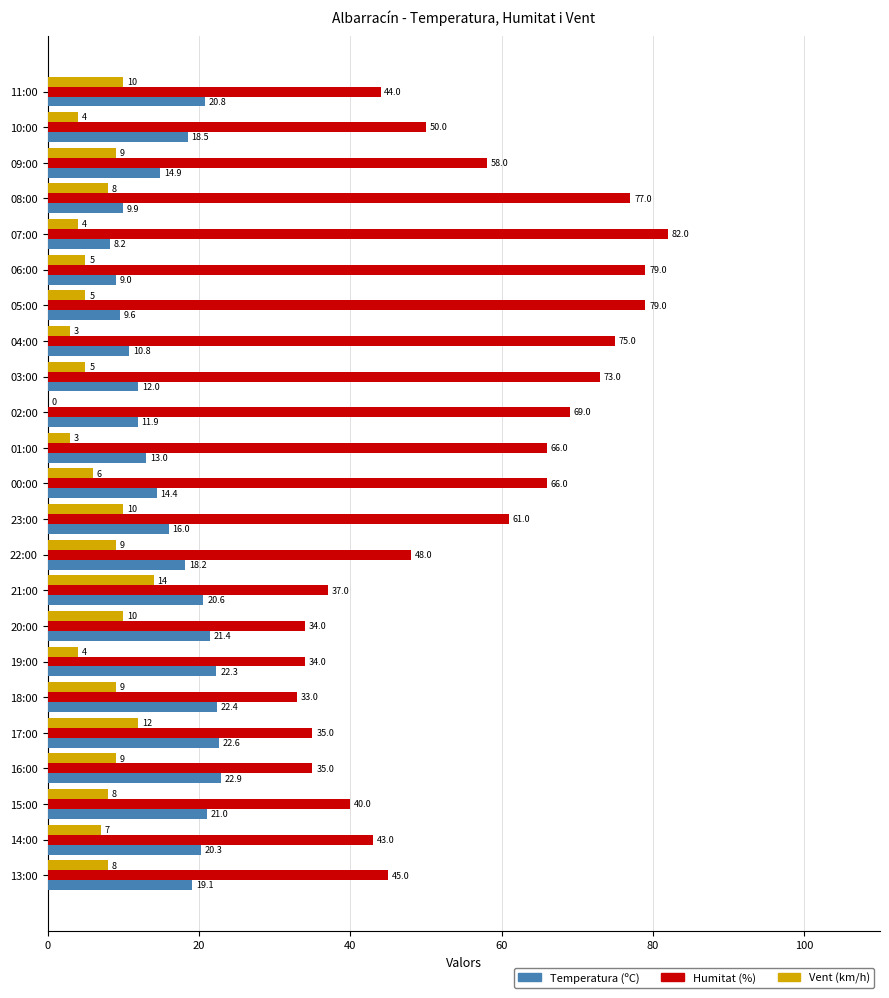

What is the sum of all Vent (km/h) values?

162.0